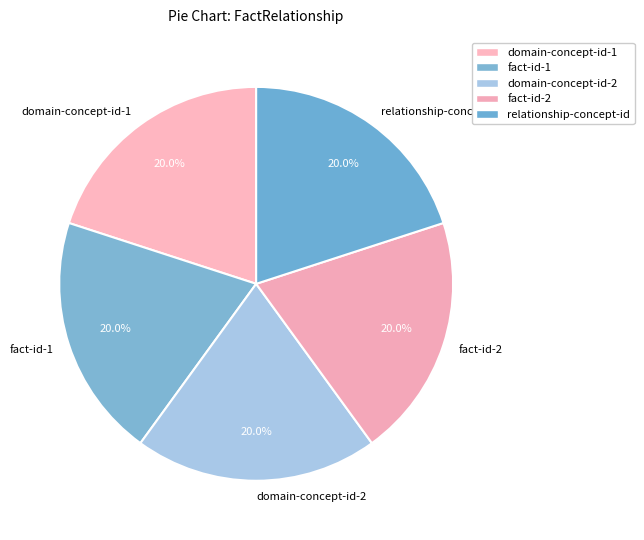

Does fact-id-2 represent more than half of the total?

No